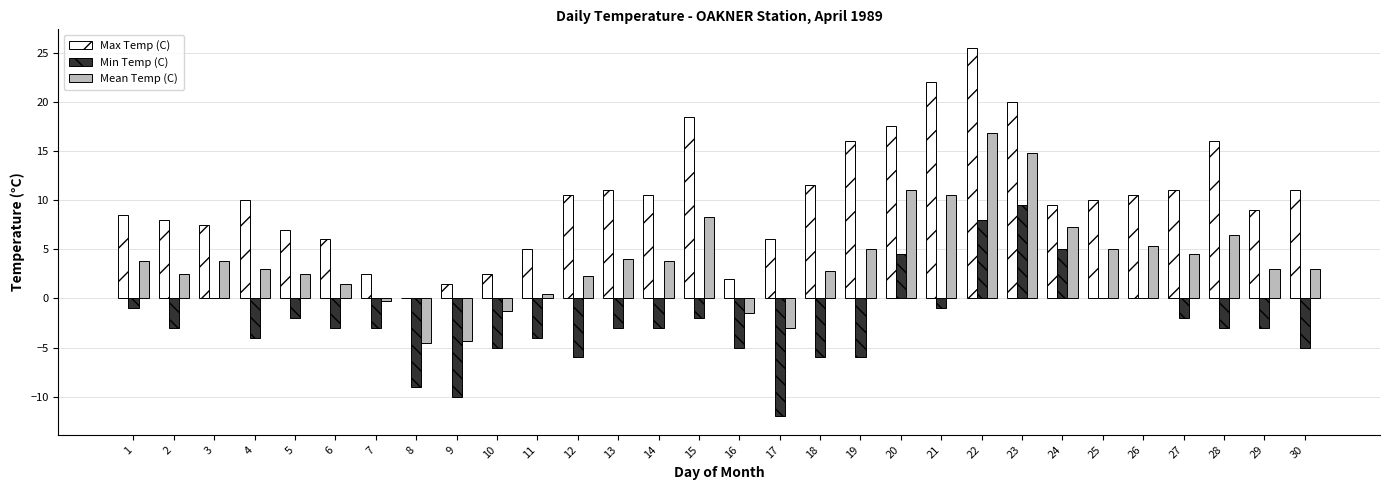

Reading left to right, transcribe all the data shown in this chart.

Max Temp (C): 8.5	8.0	7.5	10.0	7.0	6.0	2.5	0.0	1.5	2.5	5.0	10.5	11.0	10.5	18.5	2.0	6.0	11.5	16.0	17.5	22.0	25.5	20.0	9.5	10.0	10.5	11.0	16.0	9.0	11.0
Min Temp (C): -1.0	-3.0	0.0	-4.0	-2.0	-3.0	-3.0	-9.0	-10.0	-5.0	-4.0	-6.0	-3.0	-3.0	-2.0	-5.0	-12.0	-6.0	-6.0	4.5	-1.0	8.0	9.5	5.0	0.0	0.0	-2.0	-3.0	-3.0	-5.0
Mean Temp (C): 3.8	2.5	3.8	3.0	2.5	1.5	-0.3	-4.5	-4.3	-1.3	0.5	2.3	4.0	3.8	8.3	-1.5	-3.0	2.8	5.0	11.0	10.5	16.8	14.8	7.3	5.0	5.3	4.5	6.5	3.0	3.0